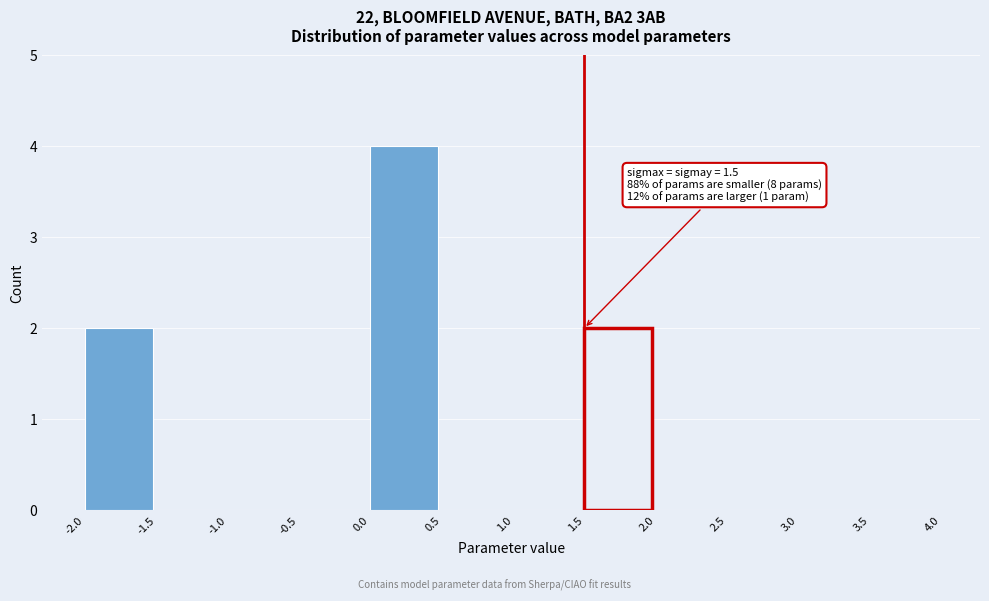

Over which range of the x-axis is the bar tallest?

0.0 to 0.5